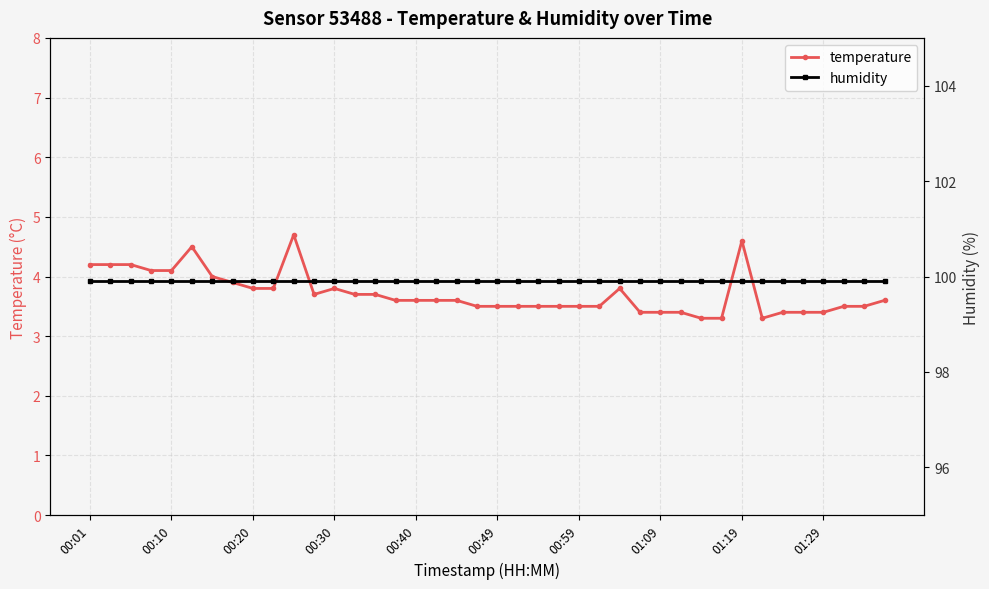

At which category is the sum across all series the highest?

10